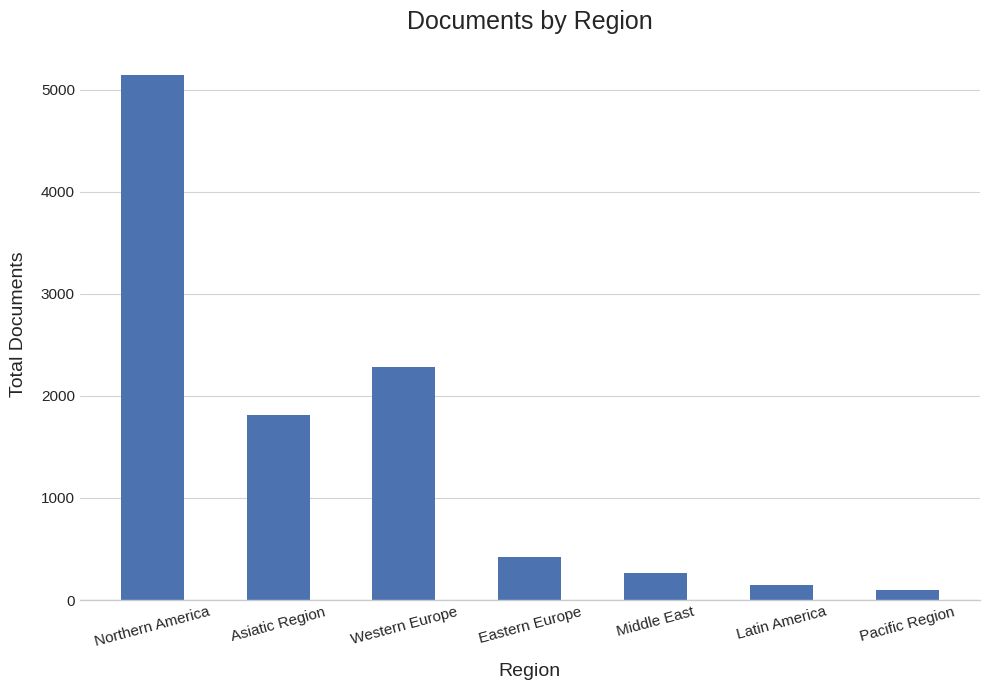

What is the difference between the maximum and minimum values?

5047